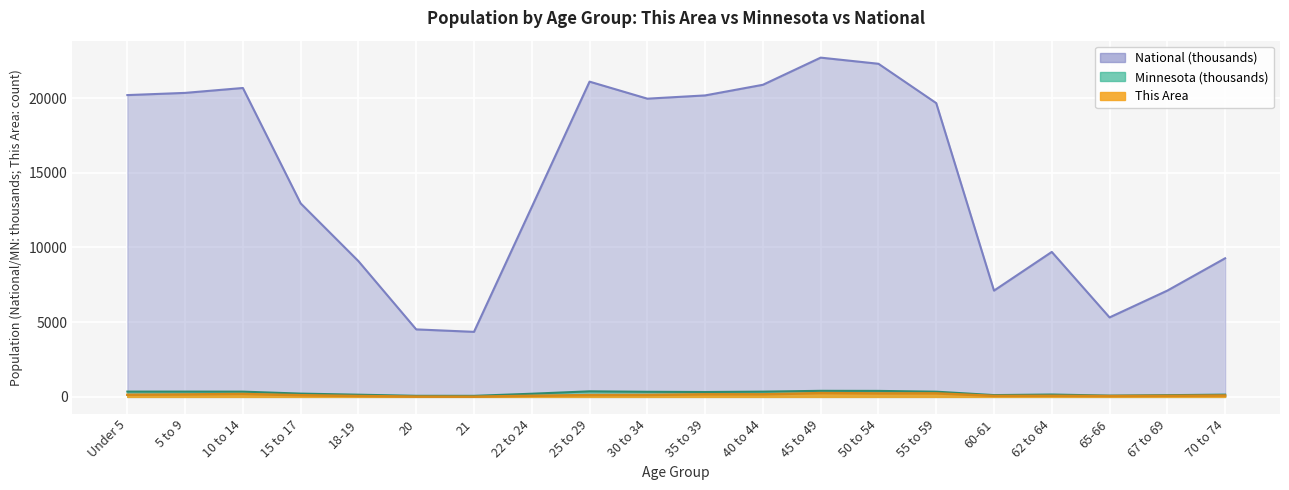

What is the approximate value of National at 21?

4354.3